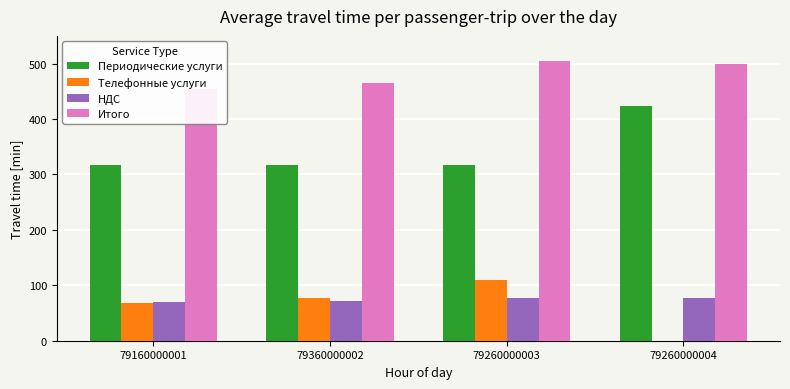

What is the difference between the second highest and minimum values in the Итого series?

45.6